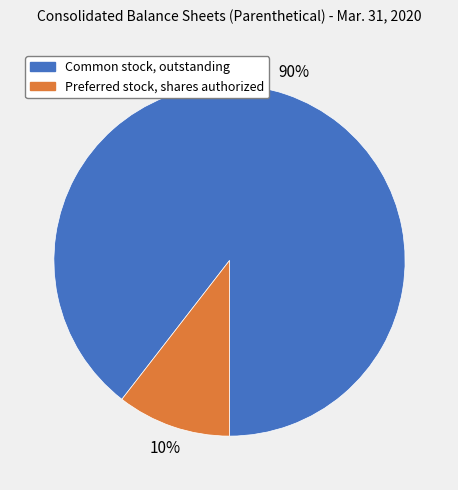

Which has a higher value, Preferred stock, shares authorized or Common stock, outstanding?

Common stock, outstanding